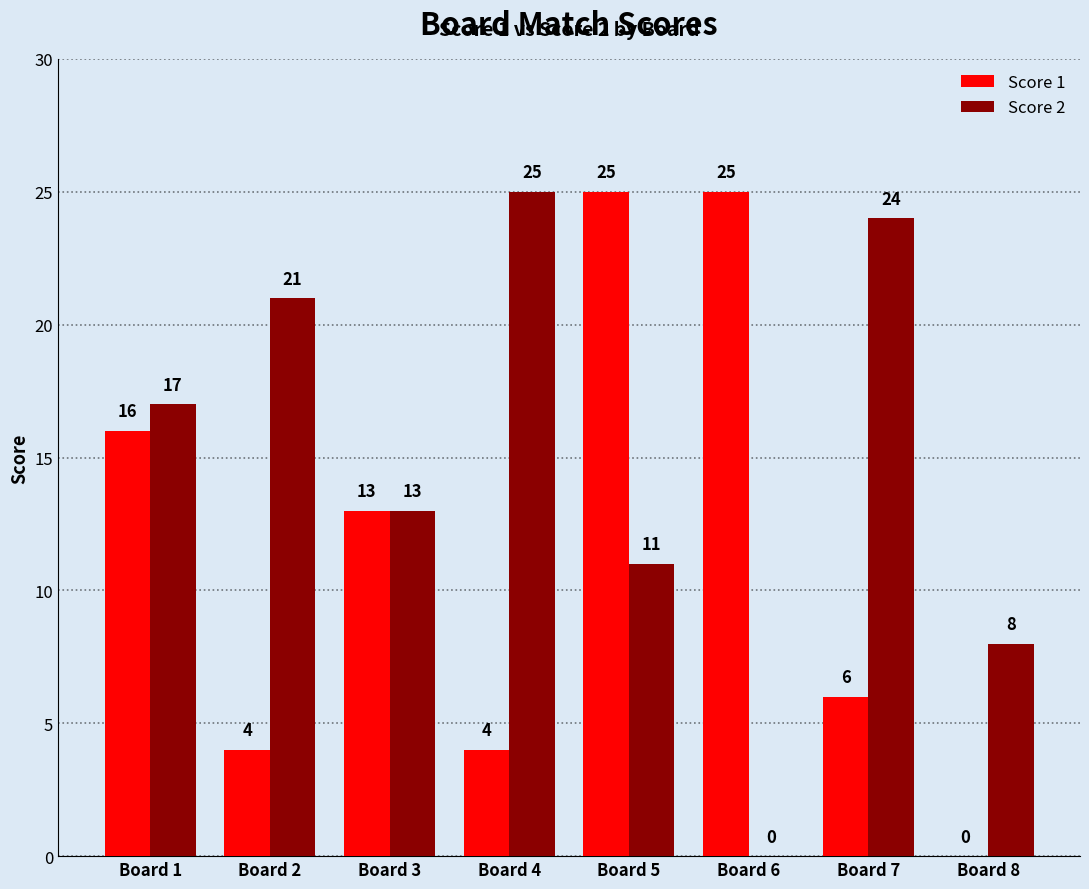

Reading left to right, extract all data points from this chart.

Score 1: Board 1=16	Board 2=4	Board 3=13	Board 4=4	Board 5=25	Board 6=25	Board 7=6	Board 8=0
Score 2: Board 1=17	Board 2=21	Board 3=13	Board 4=25	Board 5=11	Board 6=0	Board 7=24	Board 8=8